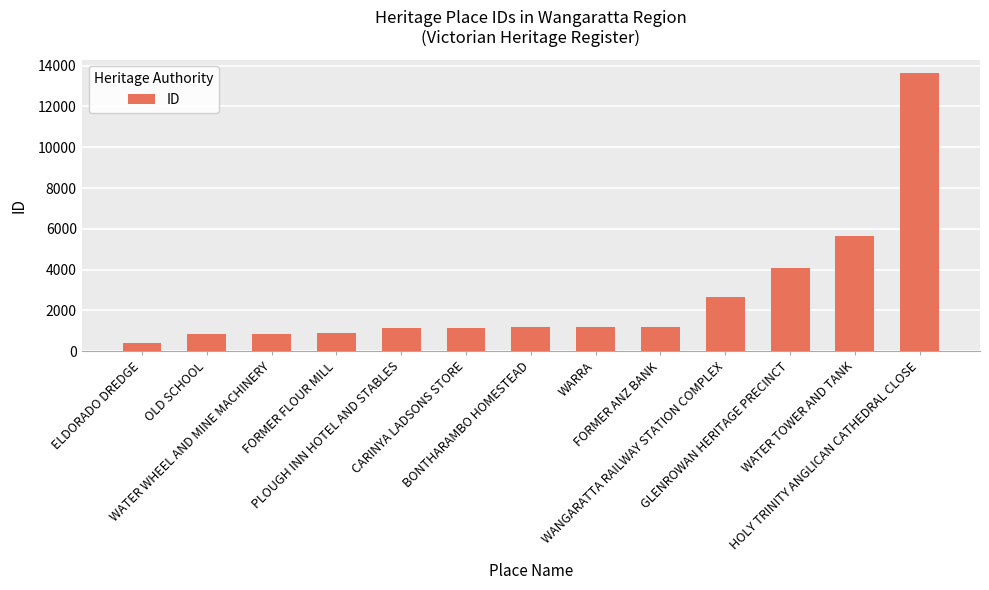

How many distinct data groups are displayed?

1